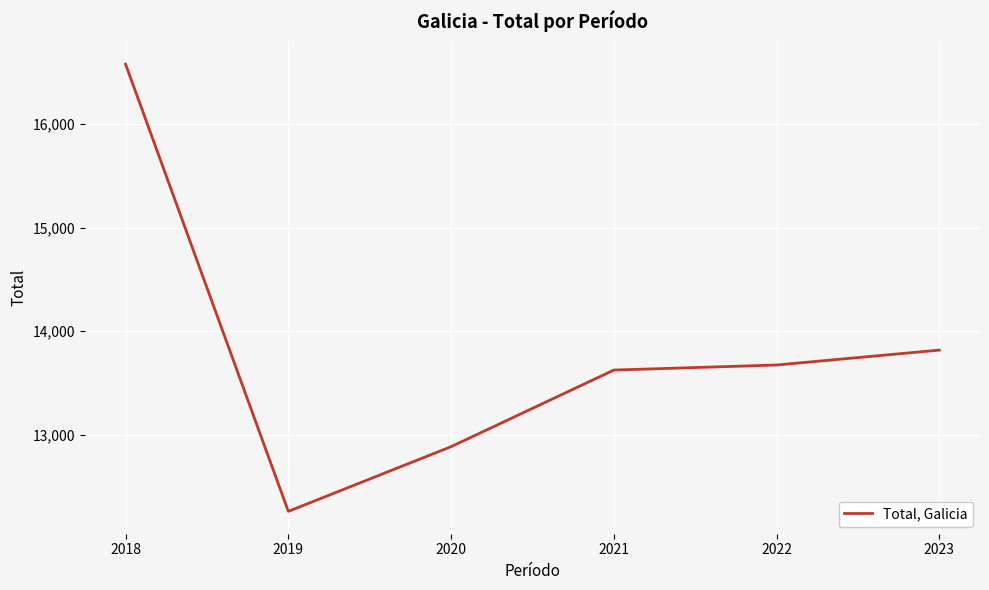

Which has a higher value, 2022 or 2018?

2018